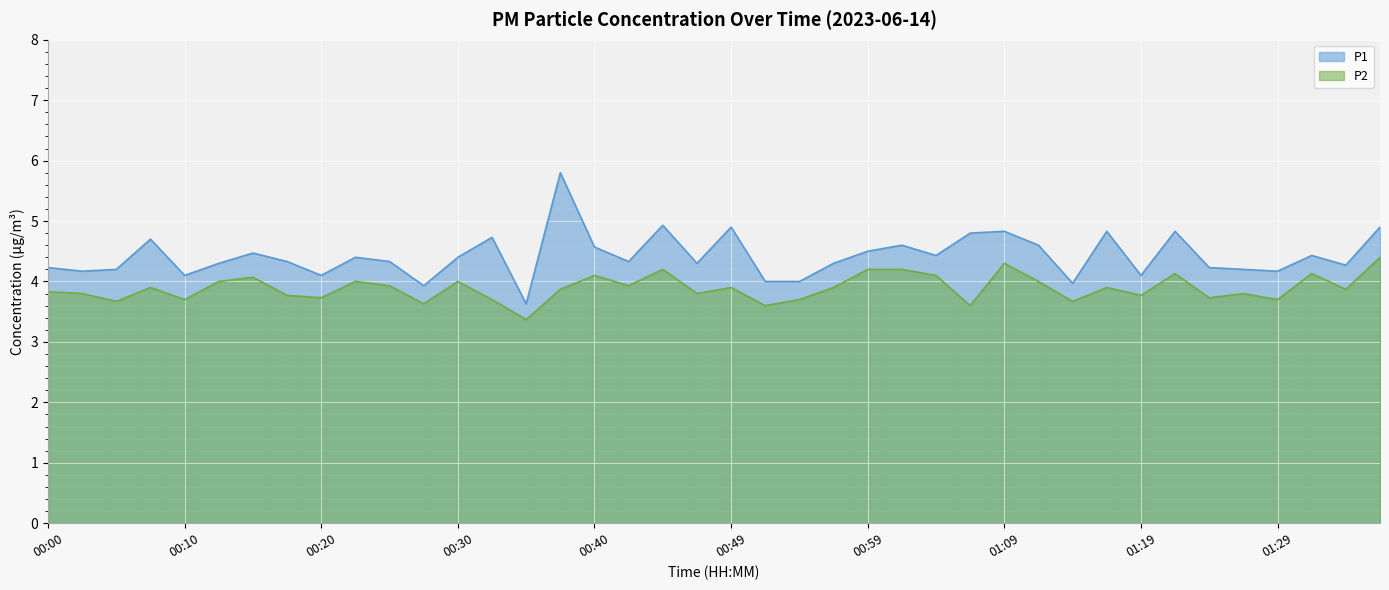

Read the P2 value at 01:09.

4.3